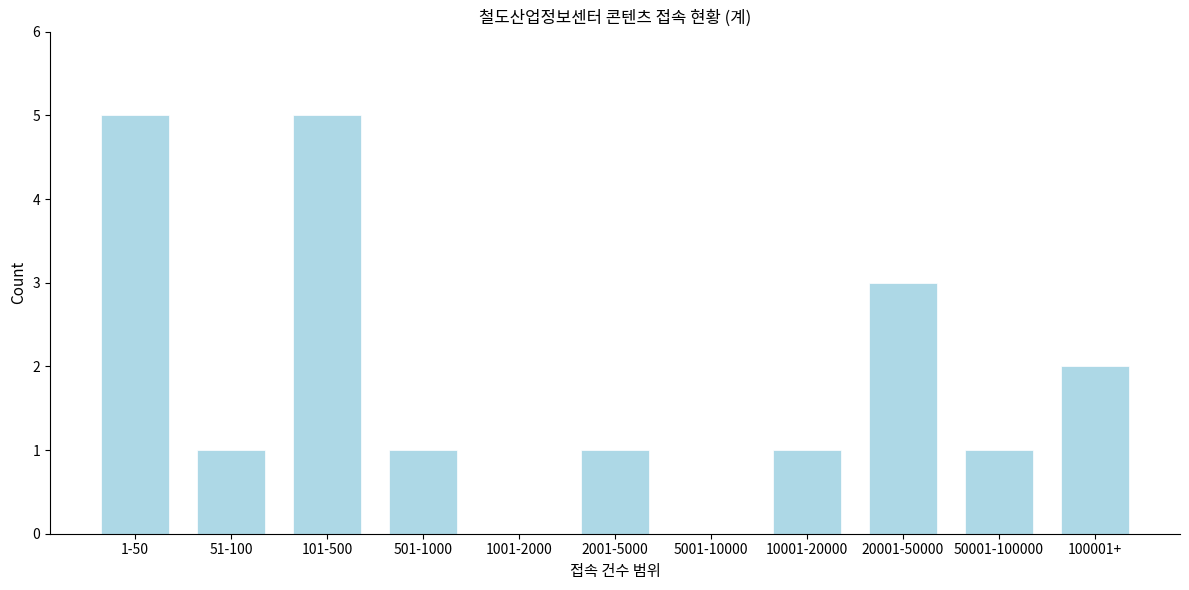

Reading right to left, list all the values displayed in this chart.

100001+=2	50001-100000=1	20001-50000=3	10001-20000=1	5001-10000=0	2001-5000=1	1001-2000=0	501-1000=1	101-500=5	51-100=1	1-50=5